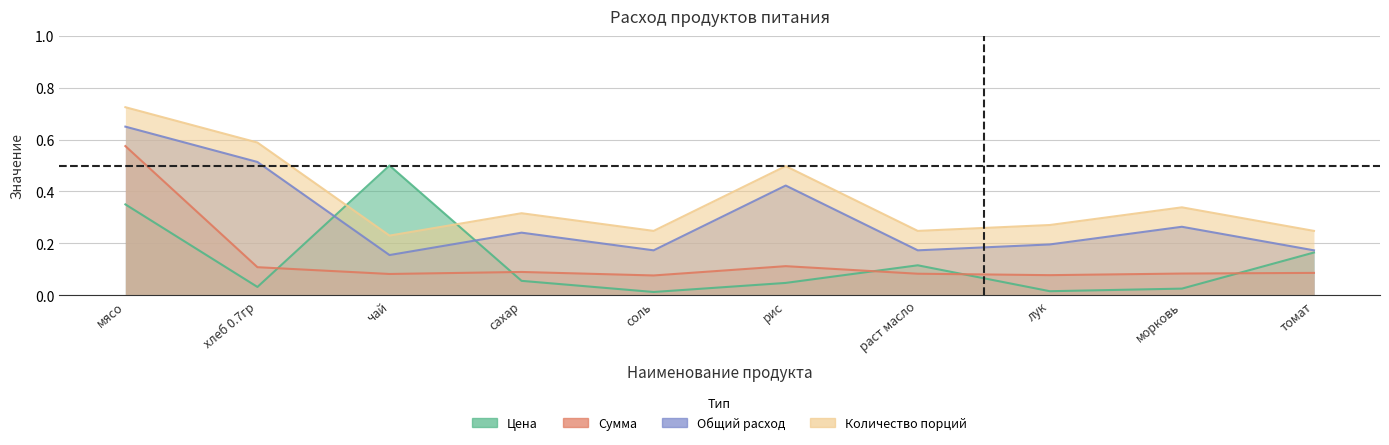

What is the spread (max minus min) of values at рис?

0.5